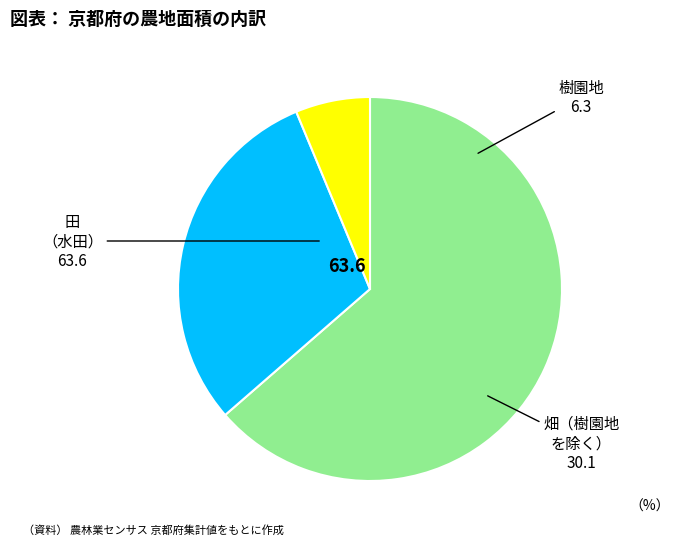

Does any single category account for the majority?

Yes